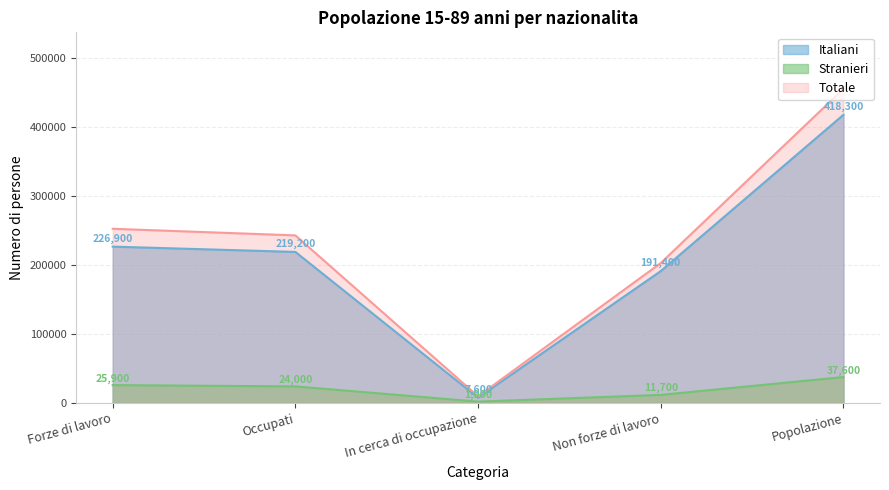

Which series has the largest total across all categories?

Totale